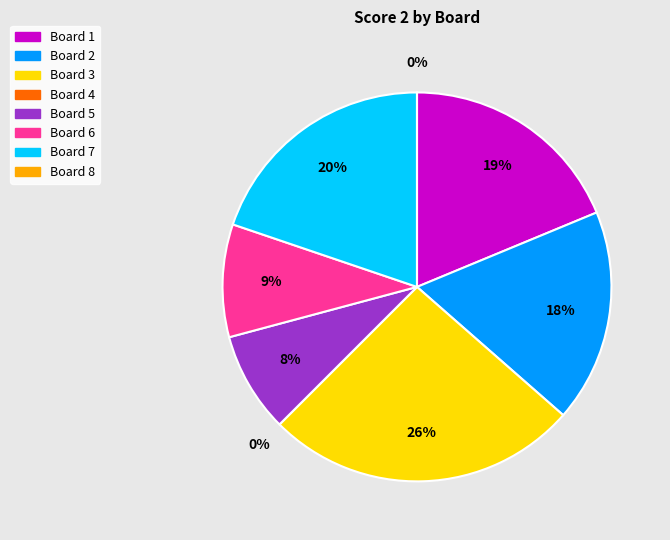

How much of the chart is everything except 6?

90.6%